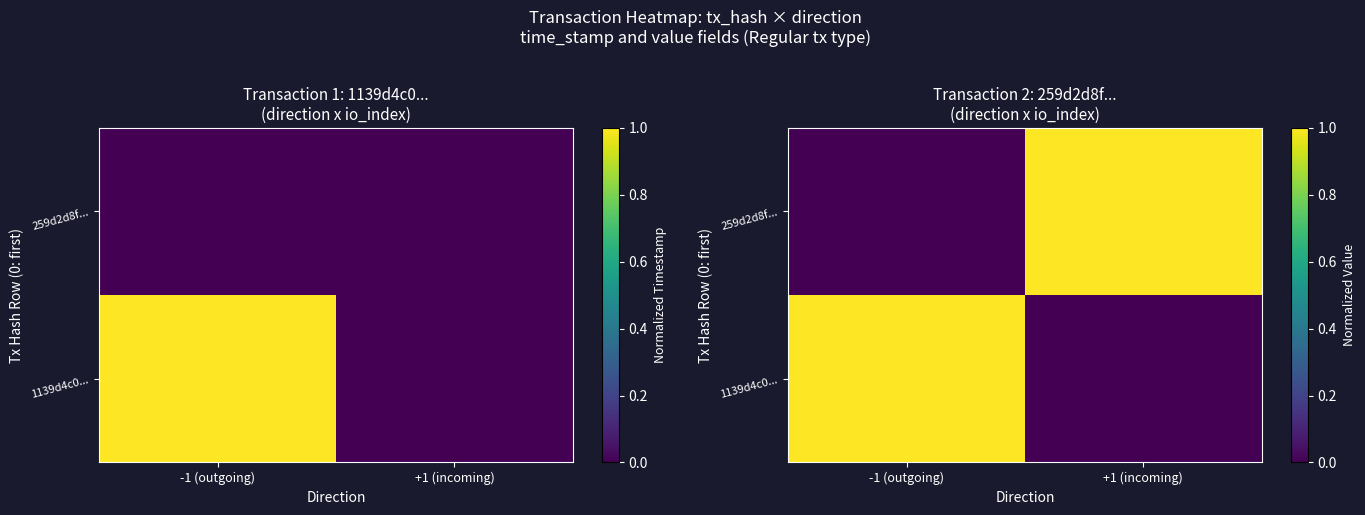

The 1139d4c0... series shows 1 at -1 (outgoing). True or false?

False